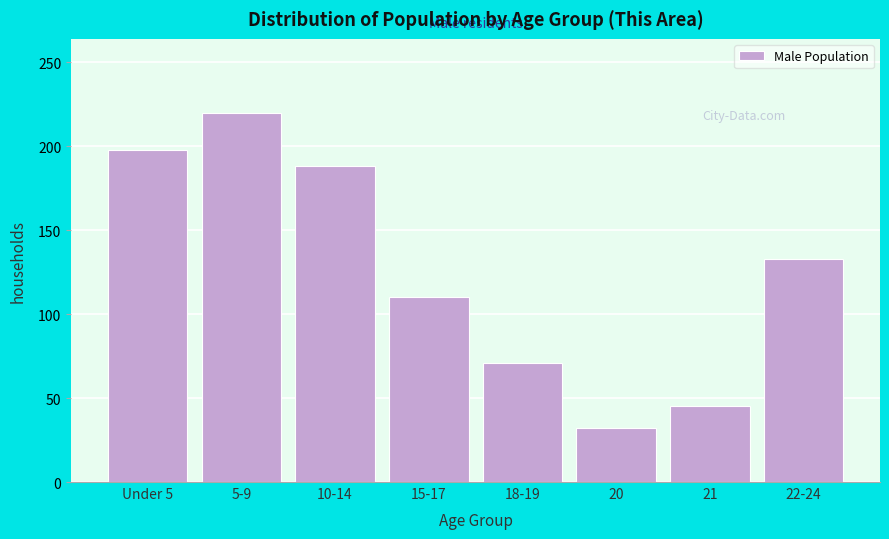

Reading left to right, transcribe all the data shown in this chart.

Under 5=198	5-9=220	10-14=188	15-17=110	18-19=71	20=32	21=45	22-24=133